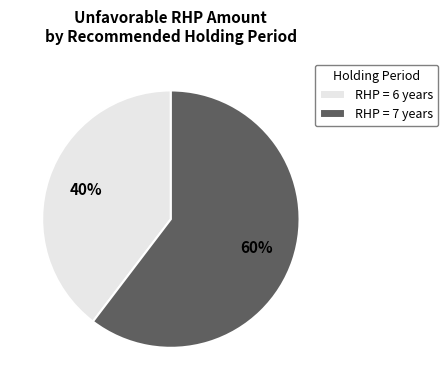

How many slices are in this pie chart?

2